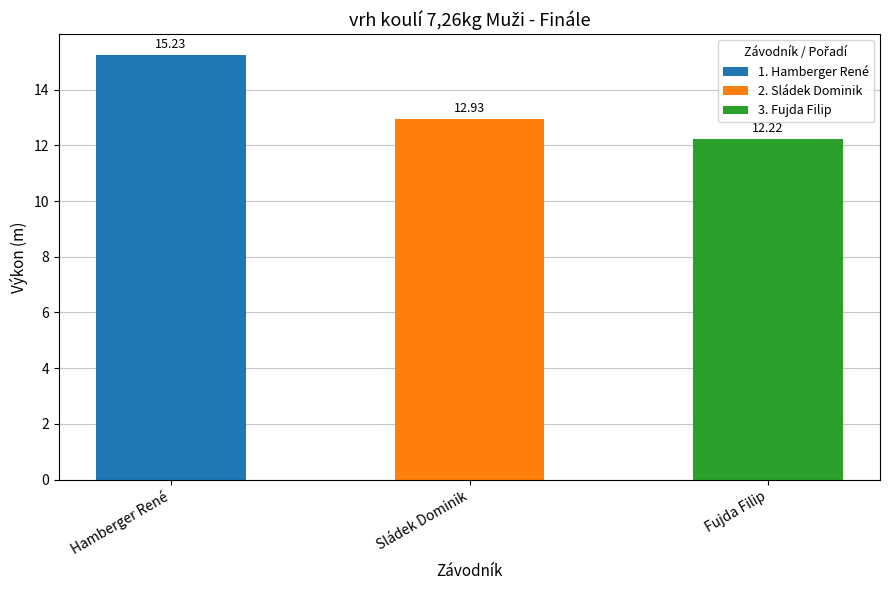

What is the label of the 1st bar from the left?

Hamberger René